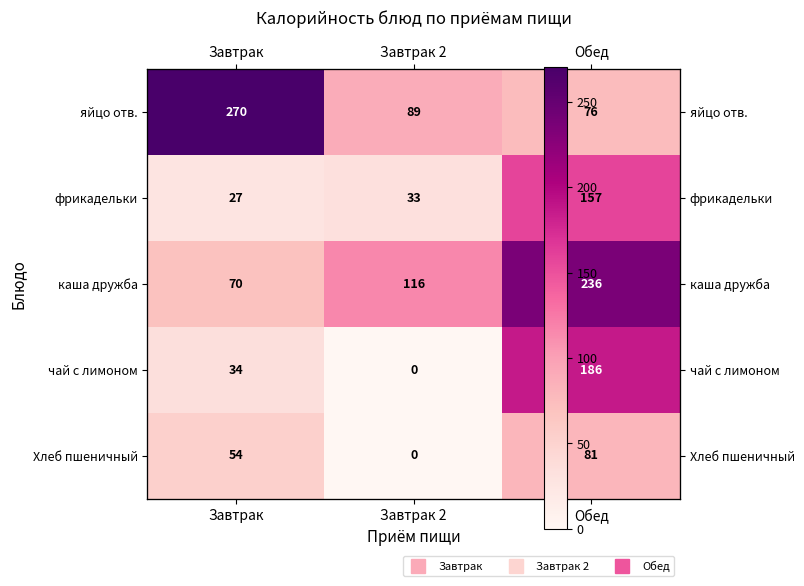

What is the difference between the каша дружба values at Завтрак and Обед?

166.2